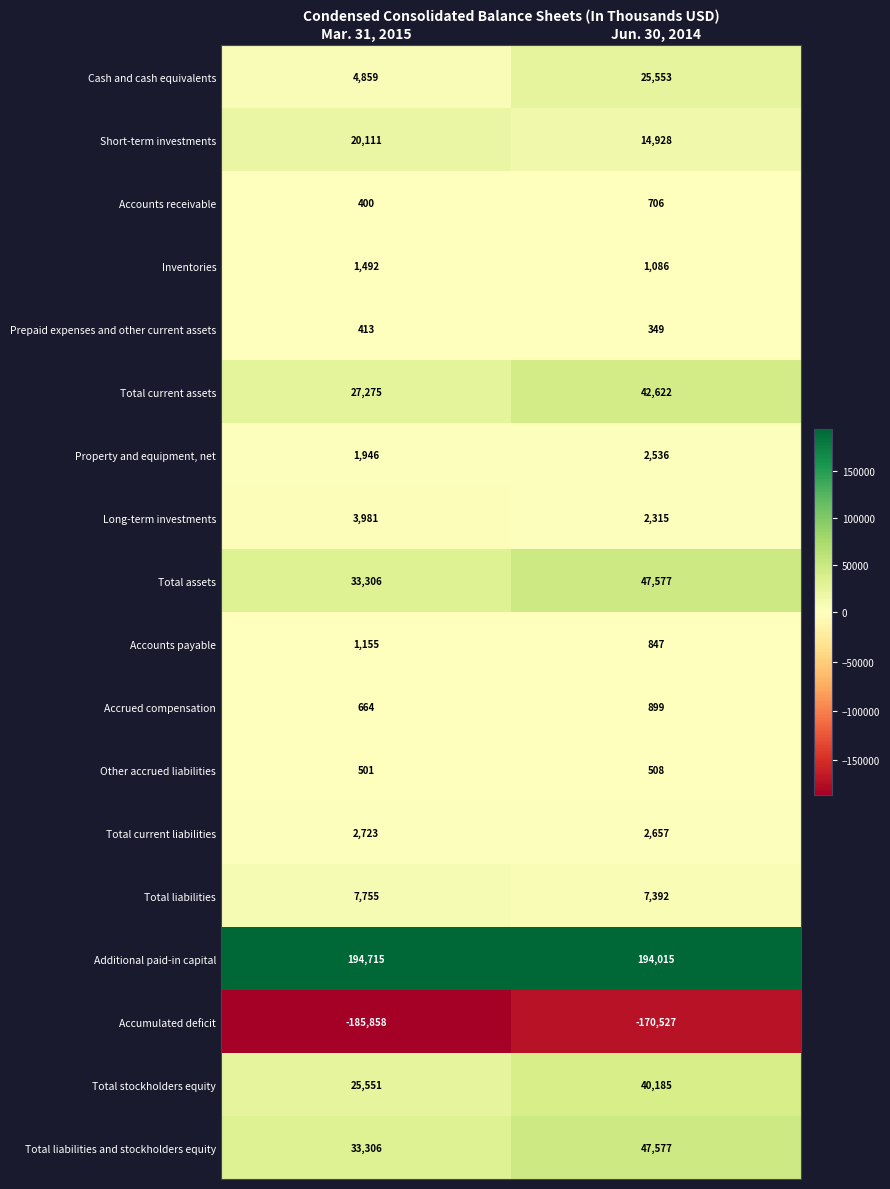

At which label is Other accrued liabilities closest to 504?

Mar. 31, 2015